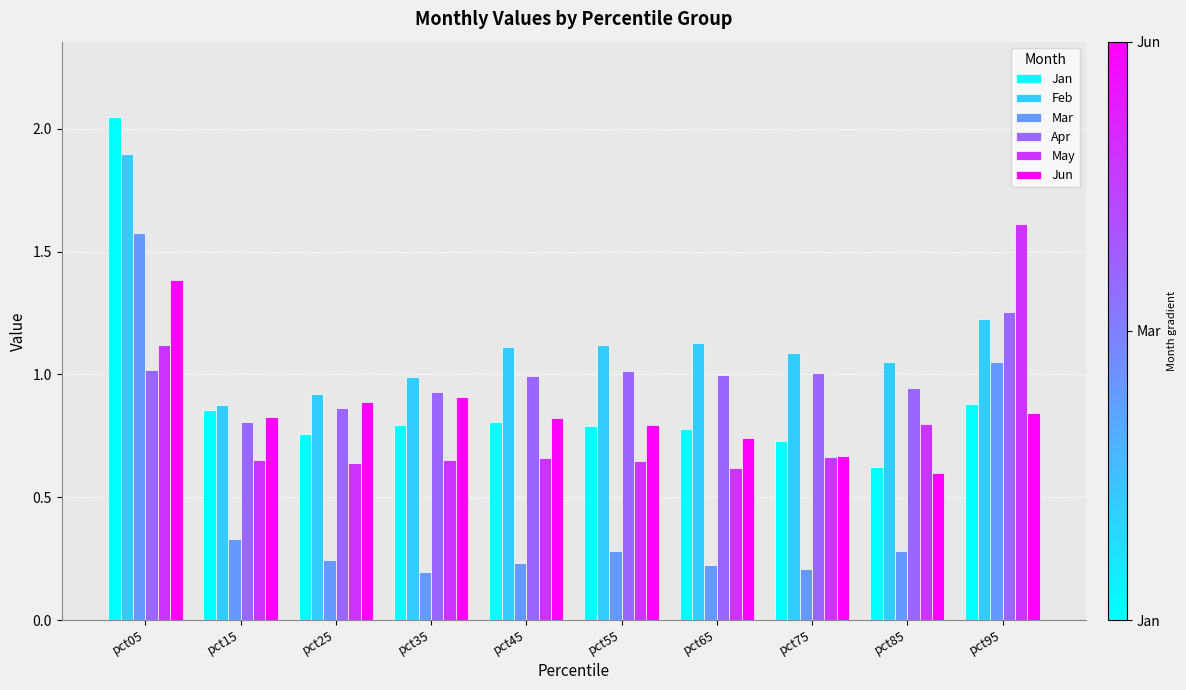

Which series changed the most between pct55 and pct75?

Jun